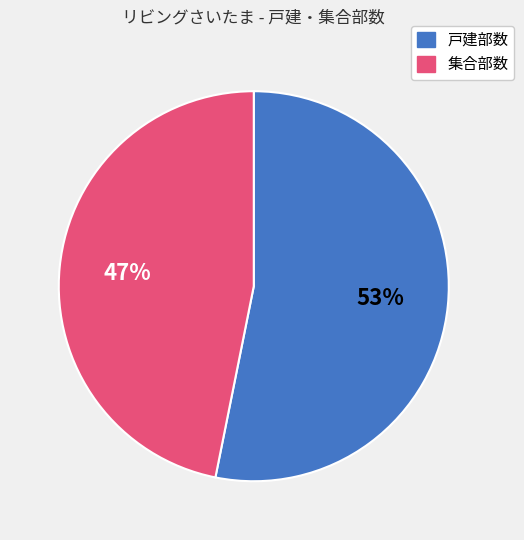

To the nearest percent, what is the difference between the largest and smallest slice percentages?

6%